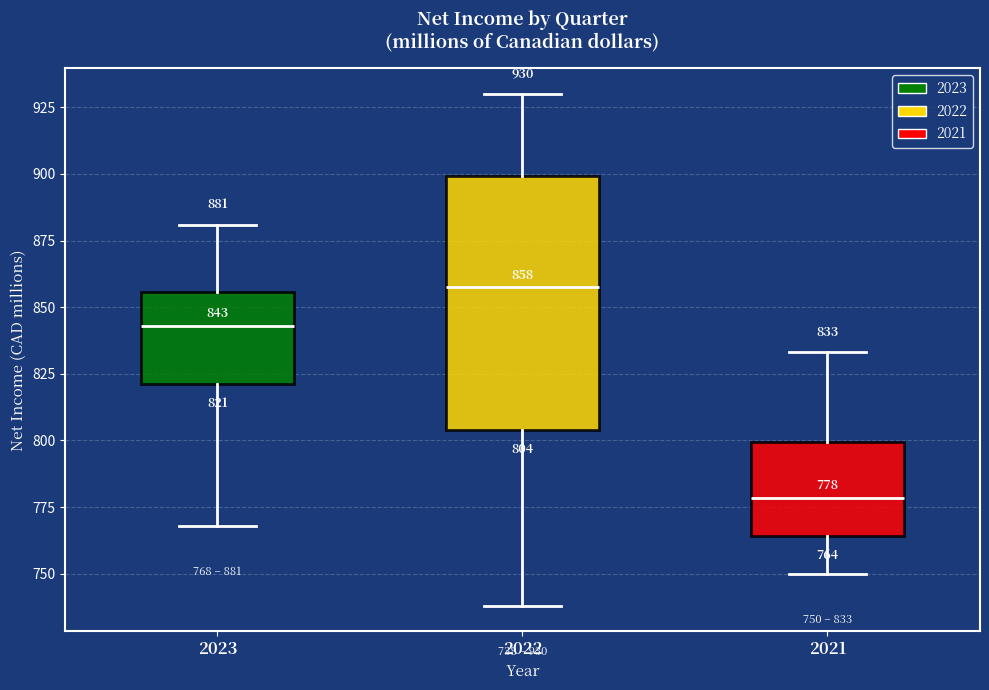

Which box is the tallest, from its lower edge to its upper edge?

2022